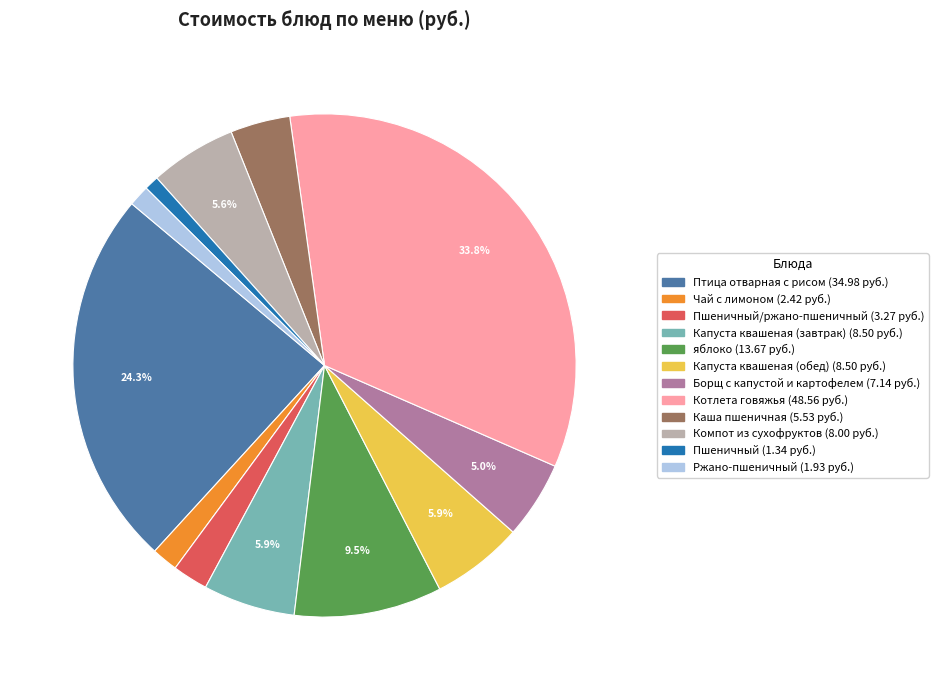

How many segments does this pie chart have?

12